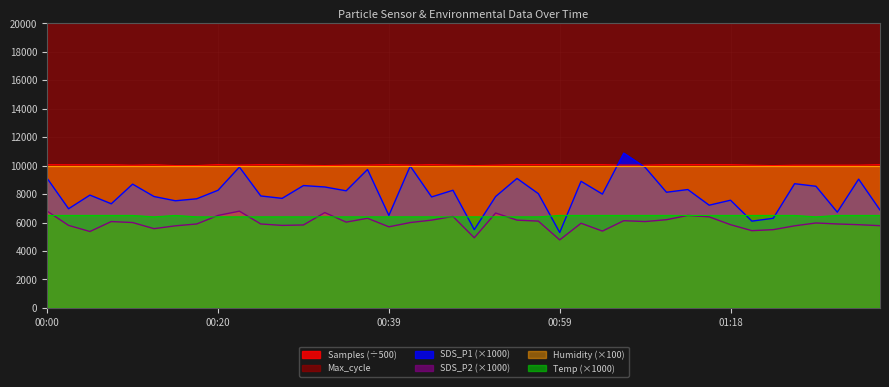

In Samples, how many points are lower than both neighbors (excluding endpoints)?

11